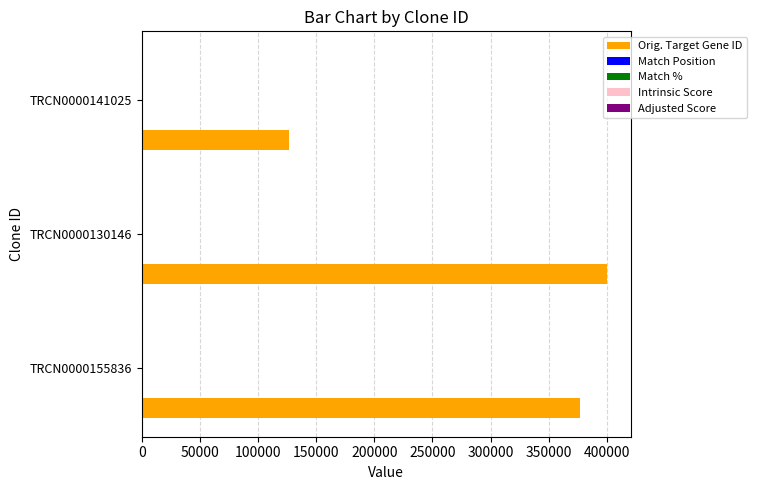

Which series has the largest total across all categories?

Orig. Target Gene ID